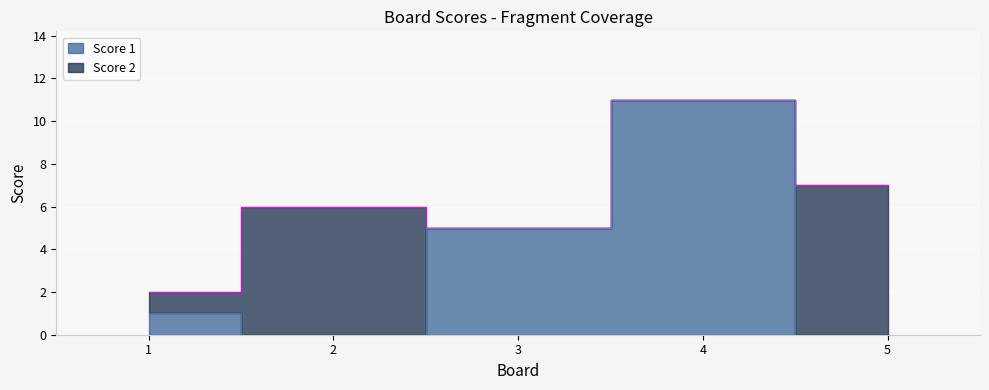

Which category has the lowest value across all series?

2